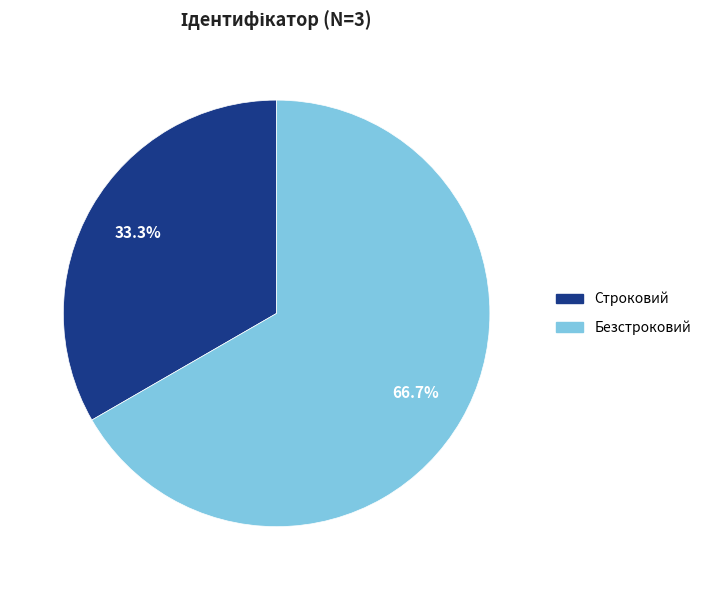

Between Безстроковий and Строковий, which is larger?

Безстроковий